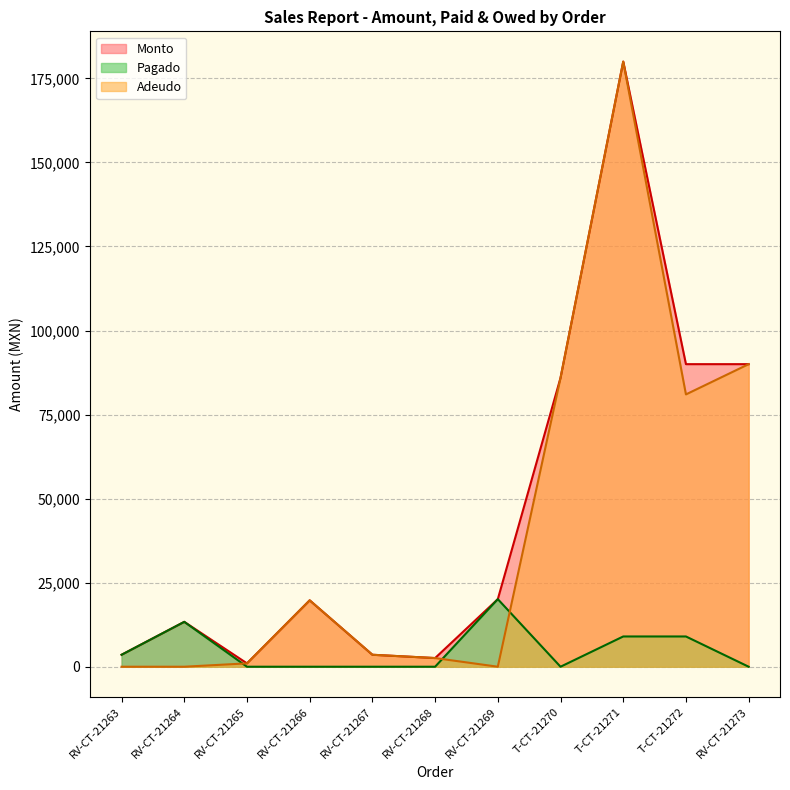

At which category does Monto reach its first local valley?

RV-CT-21265